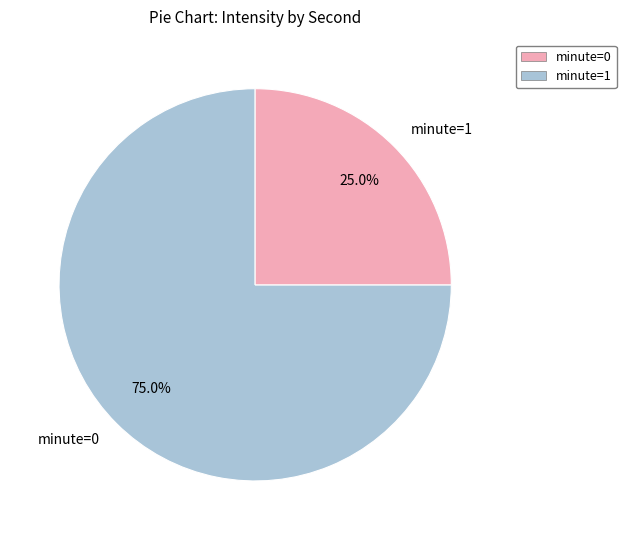

To the nearest percent, what is the average slice percentage?

50%